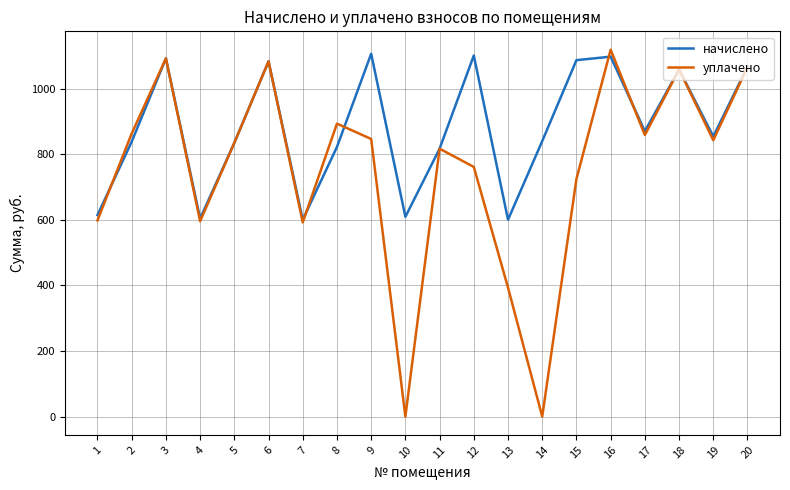

Is the value of уплачено at 13 greater than the value of начислено at 15?

No